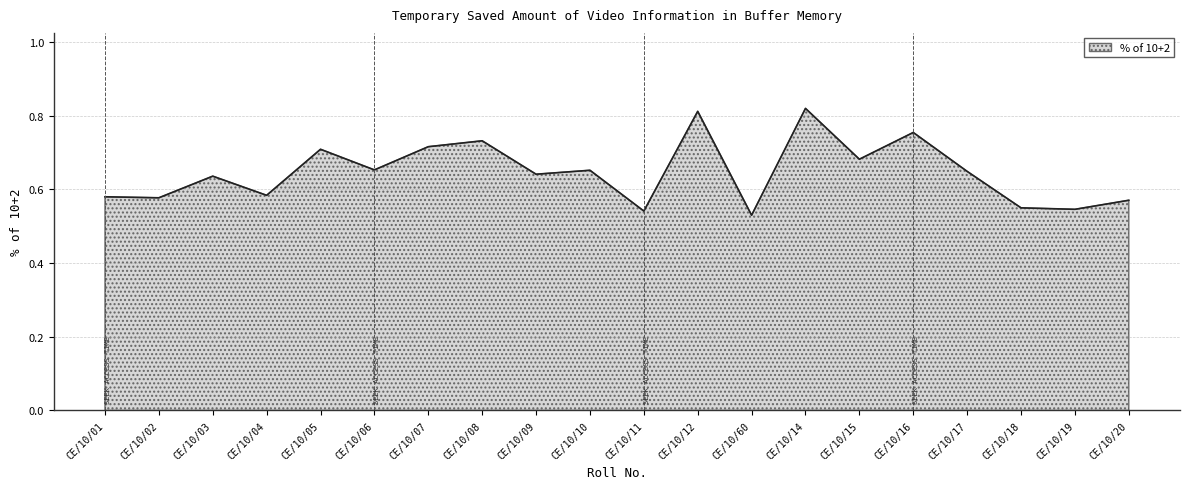

Count the values in the range 0 to 1.

20